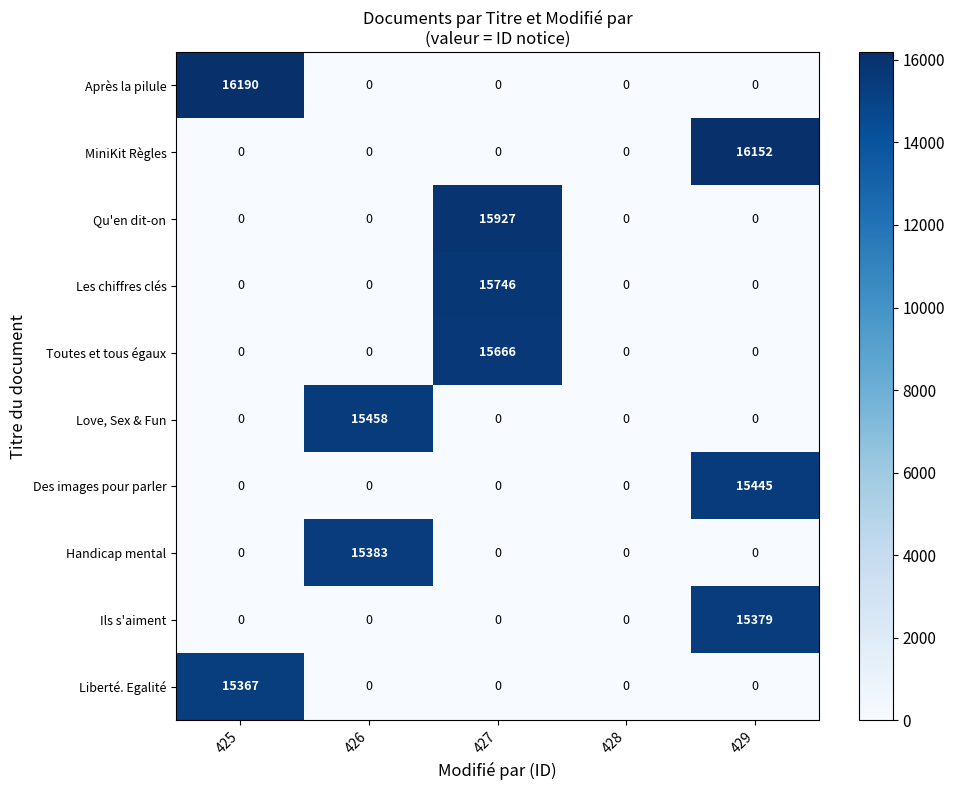

True or false: Toutes et tous égaux has a value of 0 at 429.

True